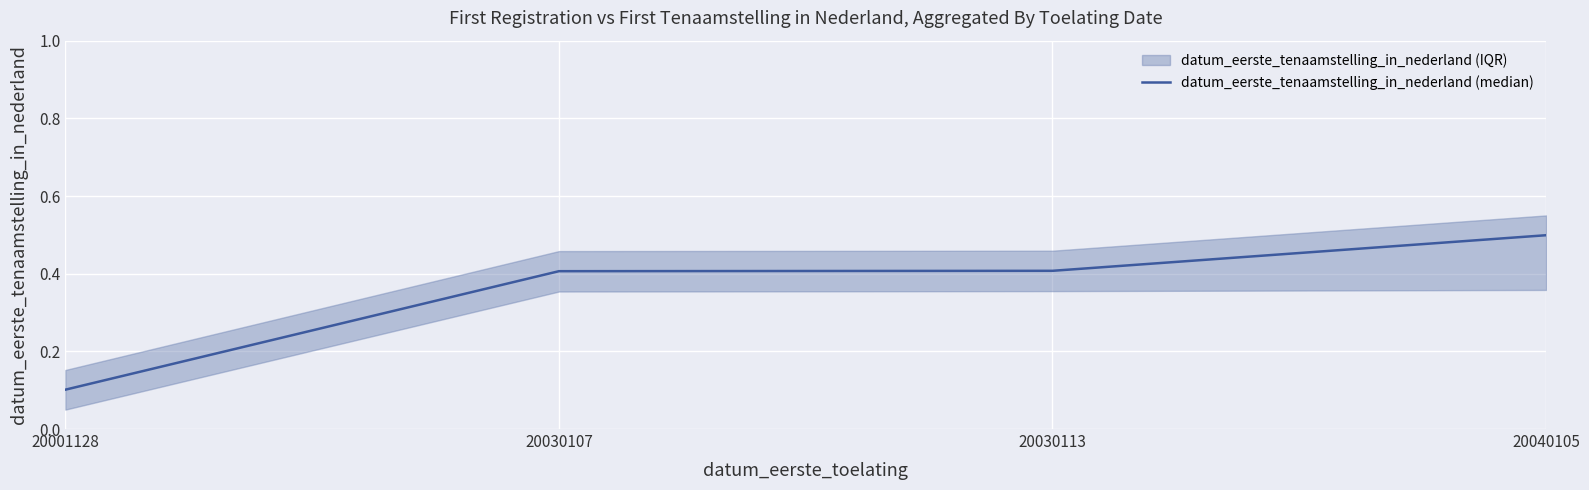

Which label corresponds to the smallest value in the chart?

20001128